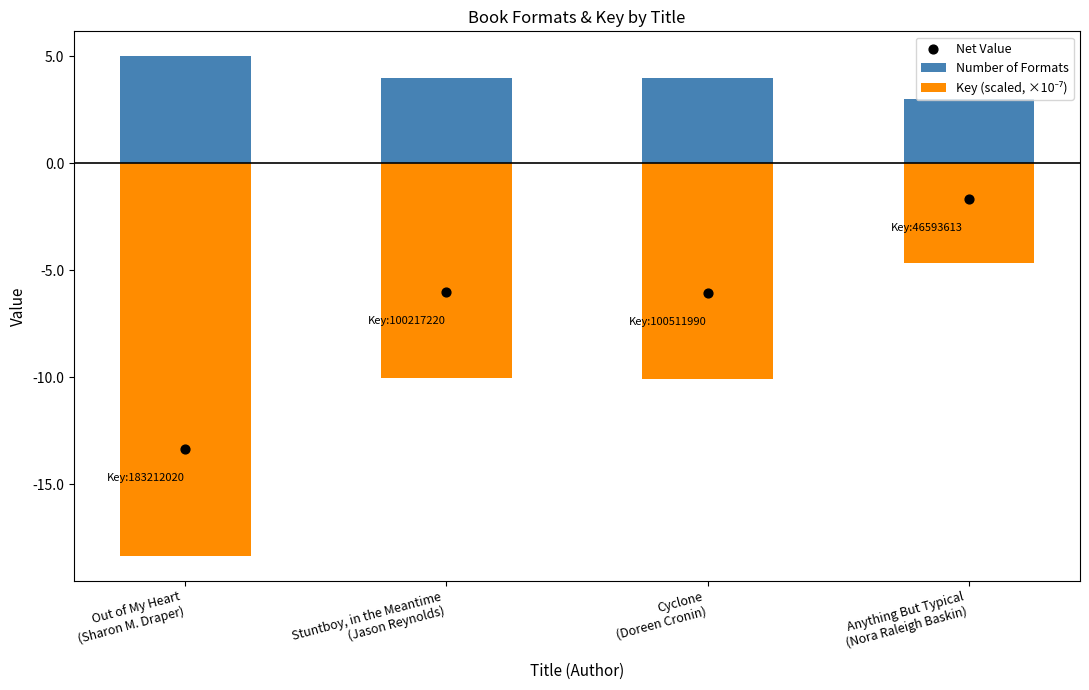

What are all the series names shown in the legend?

Number of Formats, Key (scaled, ×10⁻⁷), Net Value